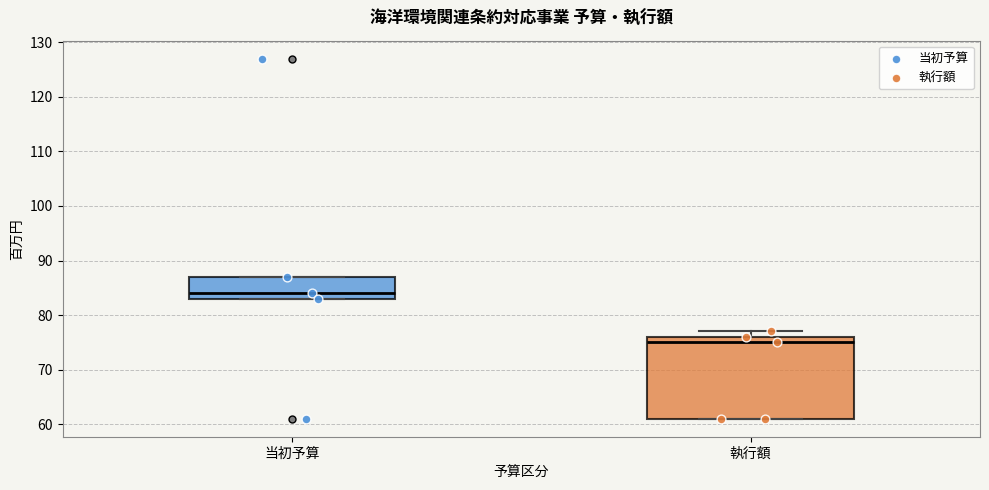

Comparing the boxes themselves (not the whiskers), which one is the tallest?

執行額